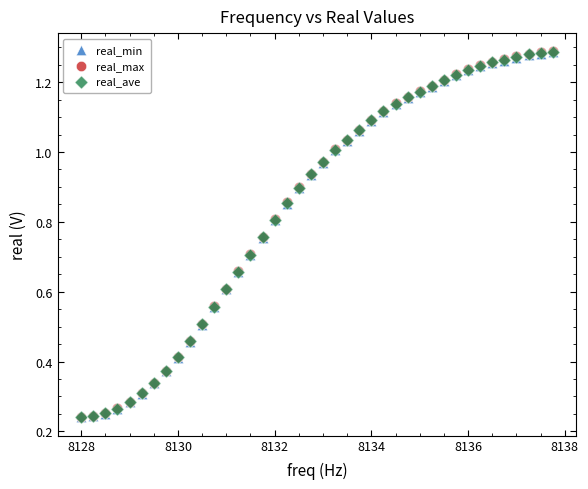

What are all the series names shown in the legend?

real_min, real_max, real_ave